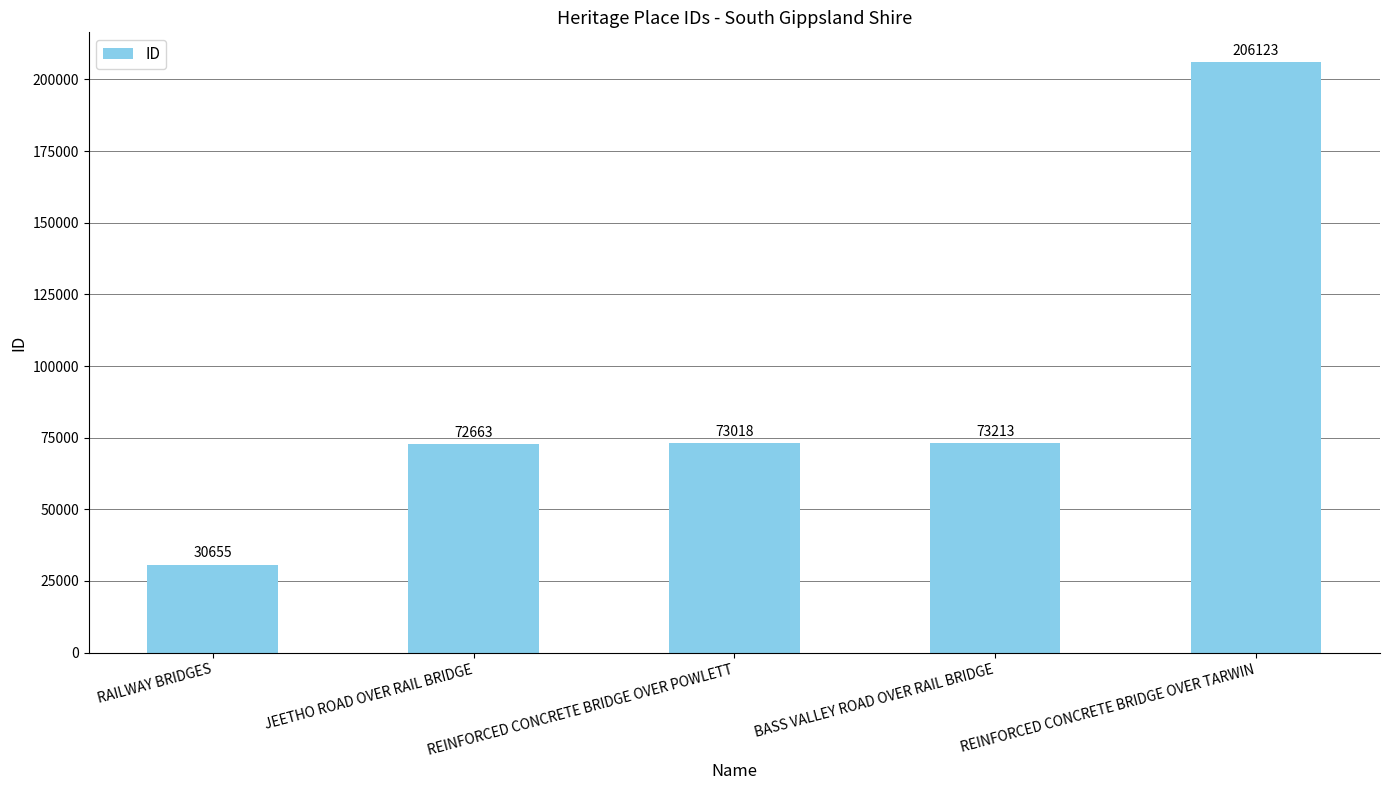

True or false: the data shows 38291 at BASS VALLEY ROAD OVER RAIL BRIDGE.

False